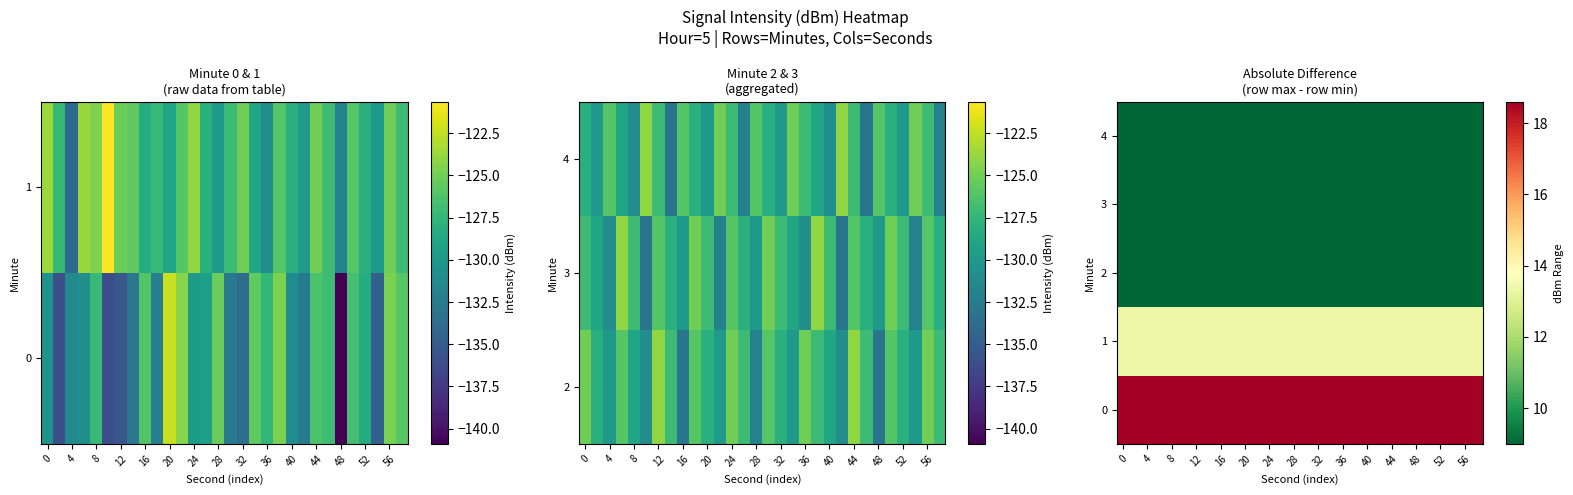

What is the average value of the 4 series?

9.0